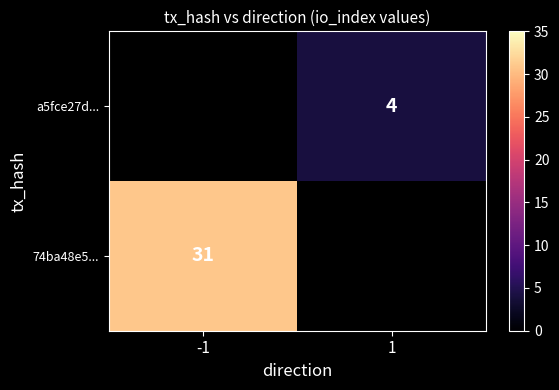

The 74ba48e5... series shows 31 at -1. True or false?

True